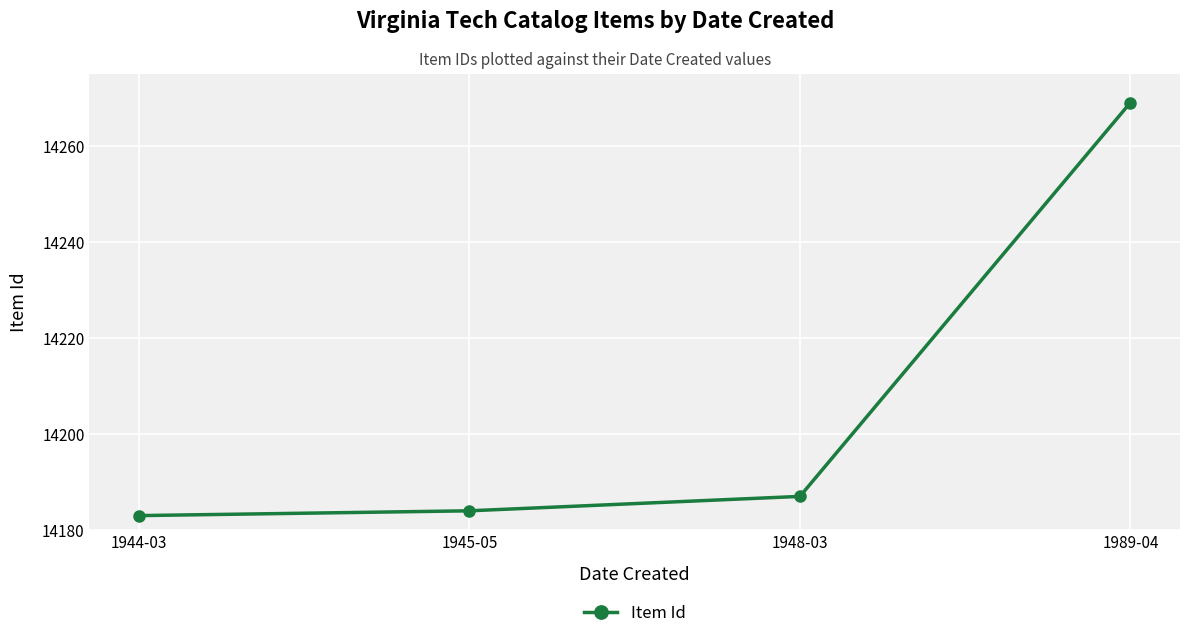

Rank the categories by value from lowest to highest.

1944-03, 1945-05, 1948-03, 1989-04